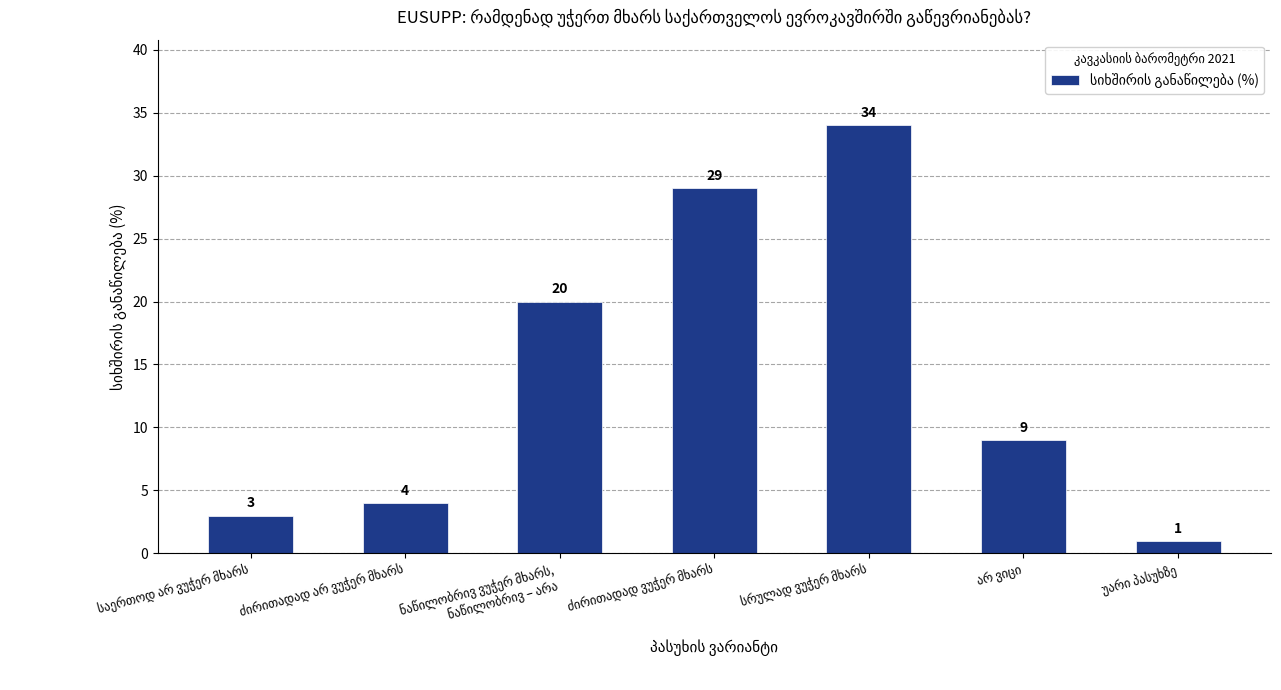

Reading right to left, transcribe all the data shown in this chart.

1	9	34	29	20	4	3